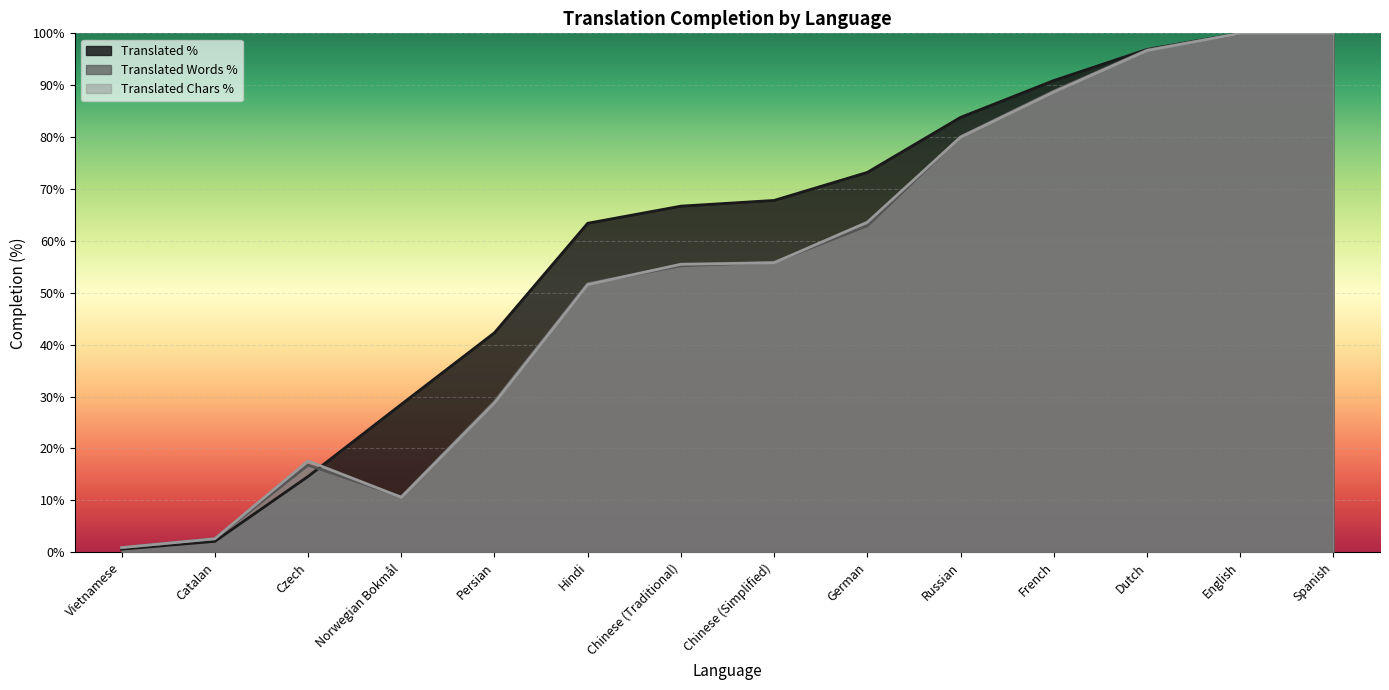

What is the total value across all series at Norwegian Bokmål?

49.8